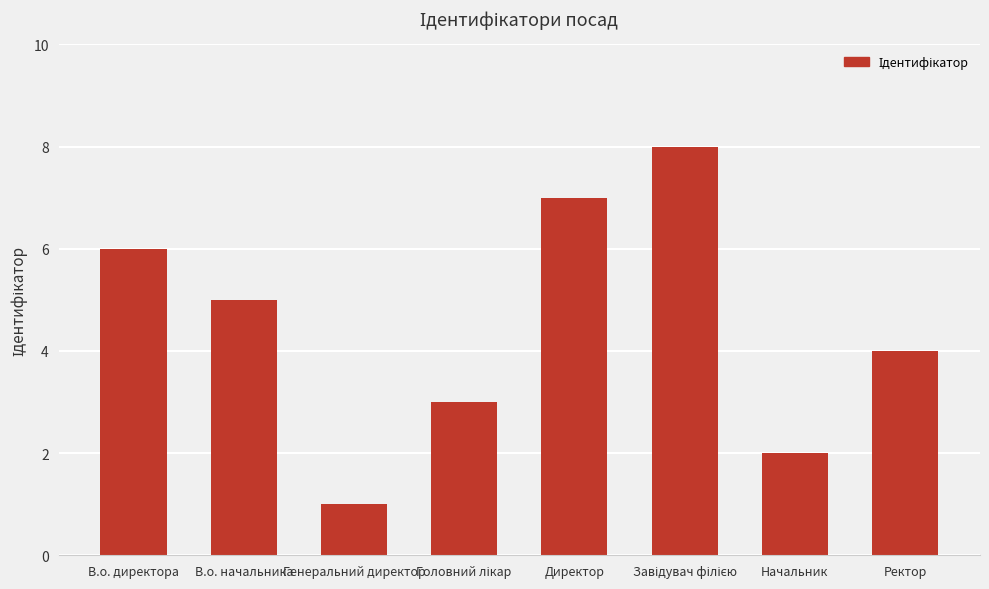

What is the label of the 4th bar from the right?

Директор